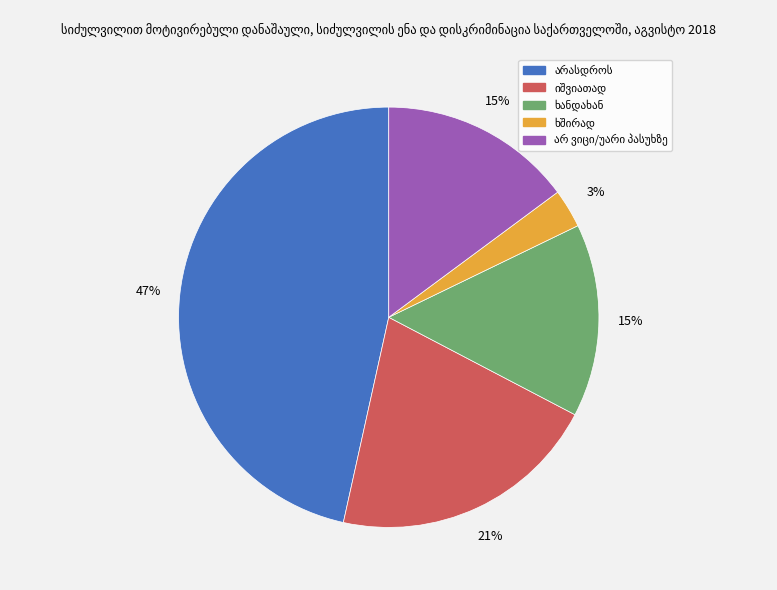

To the nearest percent, what is the difference between the largest and smallest slice percentages?

44%